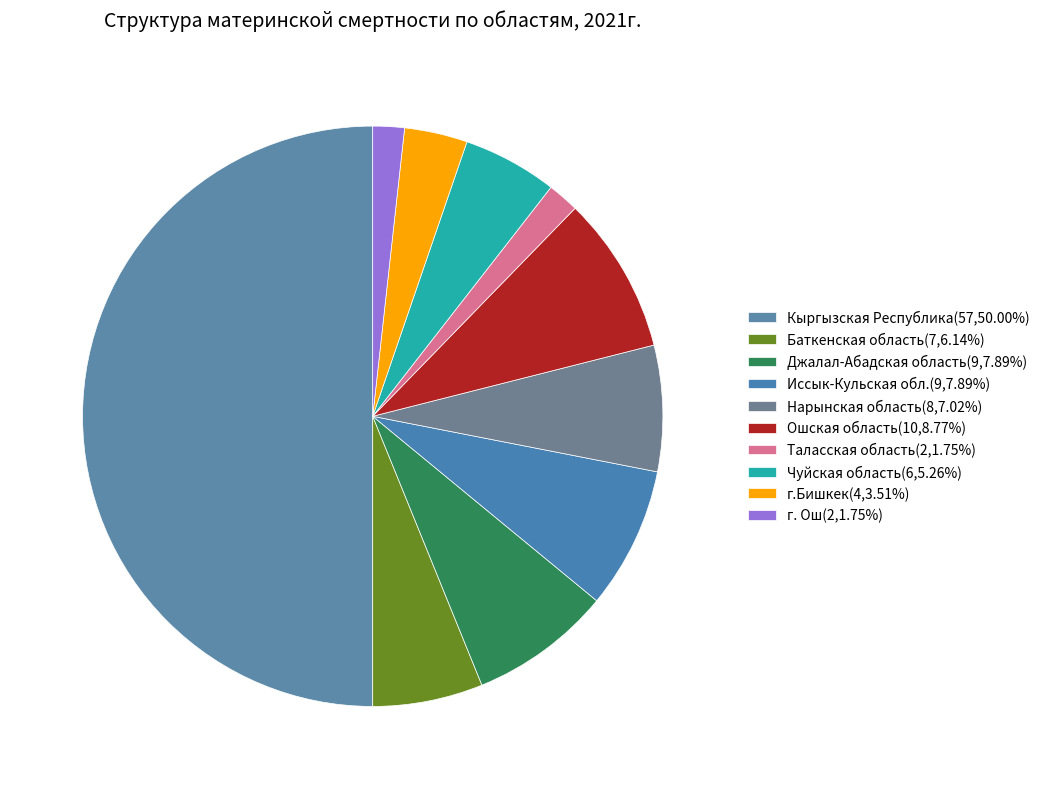

How many slices are in this pie chart?

10